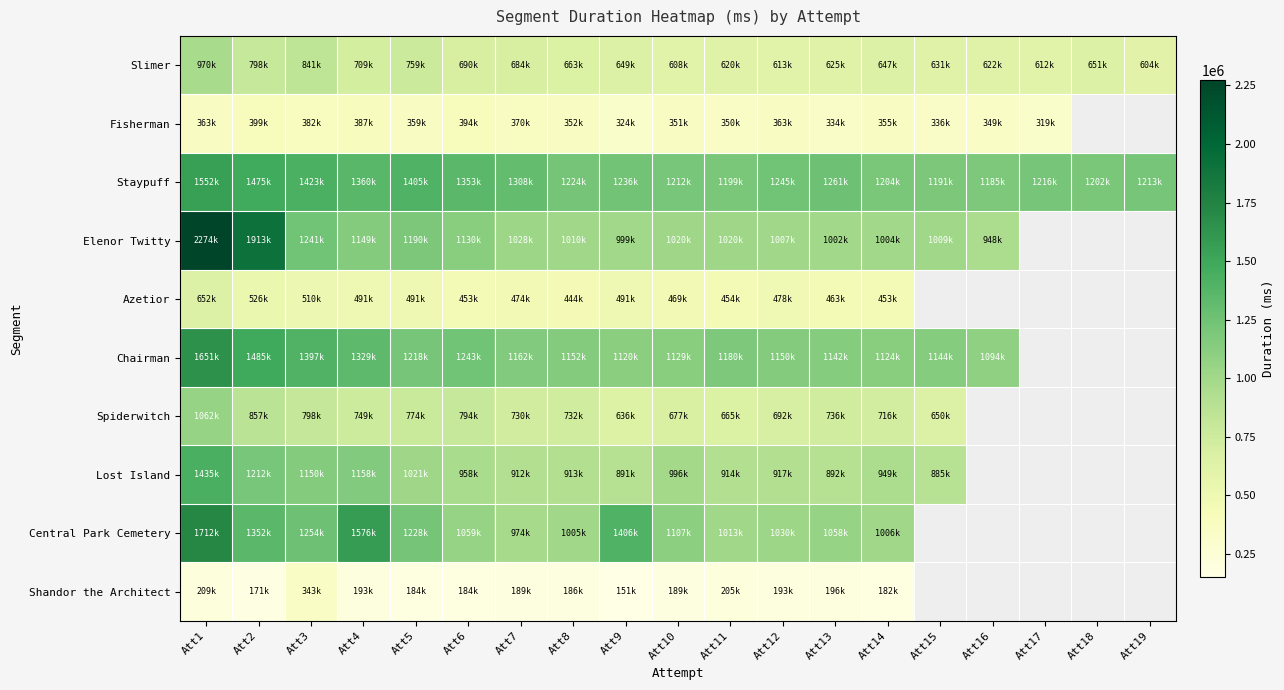

Is the value of Lost Island at Att9 greater than the value of Slimer at Att6?

Yes